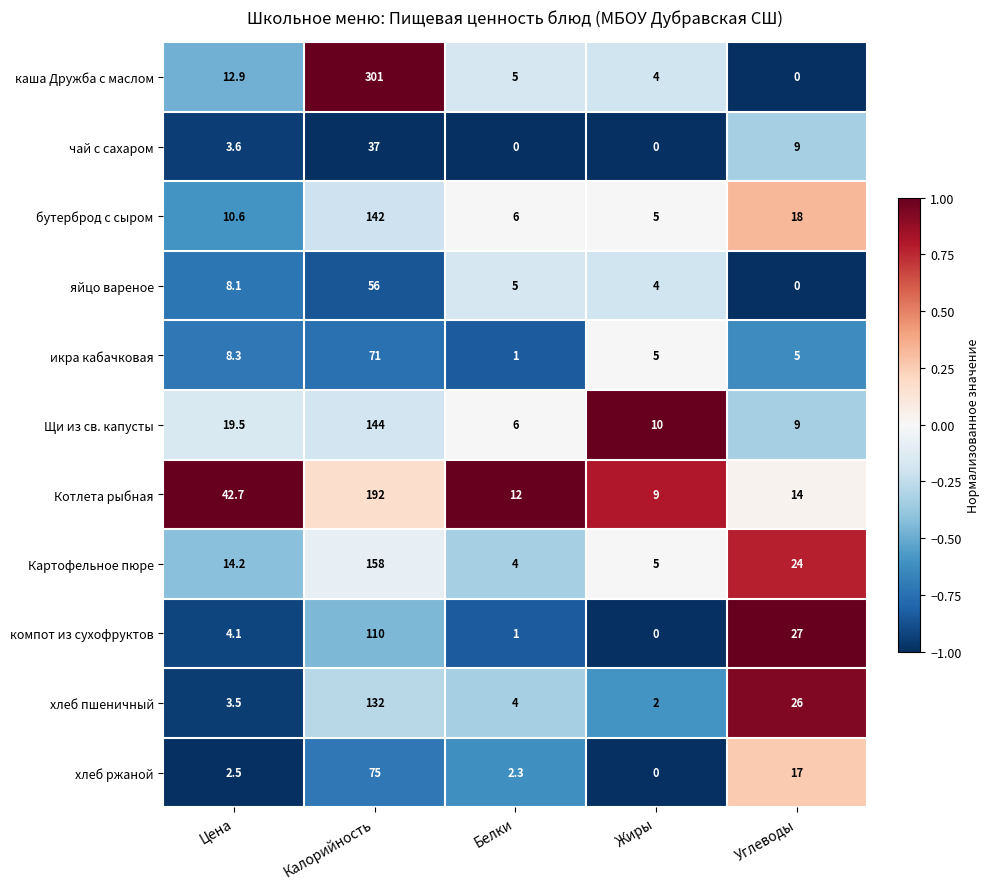

The value of Картофельное пюре at Жиры is 7.4. True or false?

False